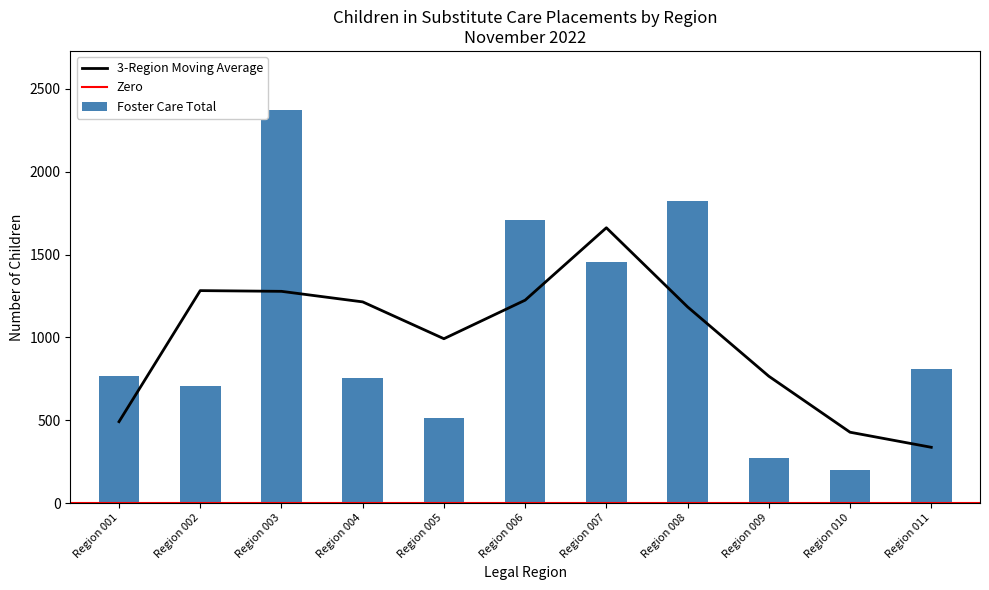

The value of 3-Region Moving Average at Region 011 is 336.7. True or false?

True